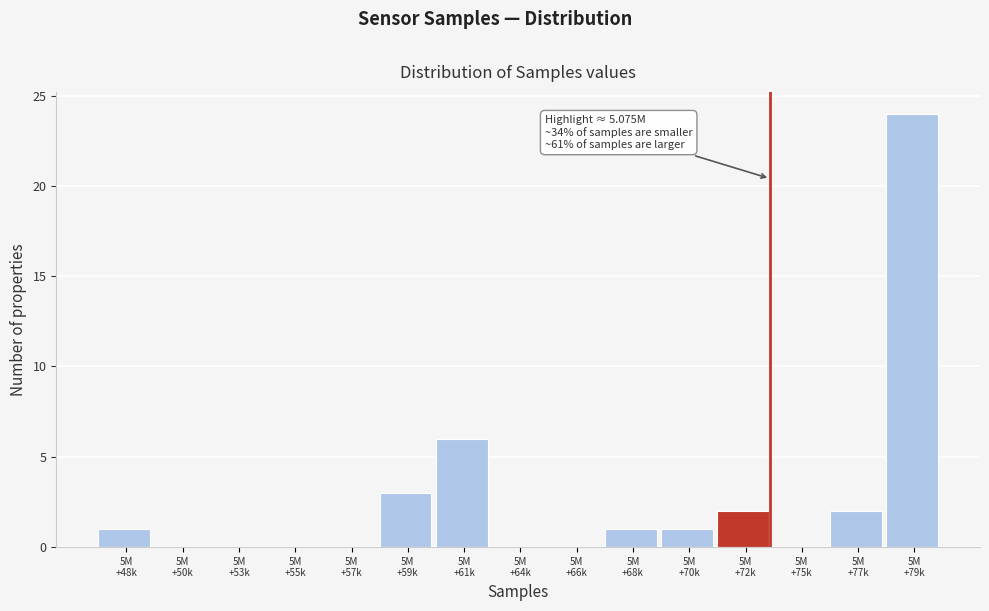

What is the sum of all values?

40